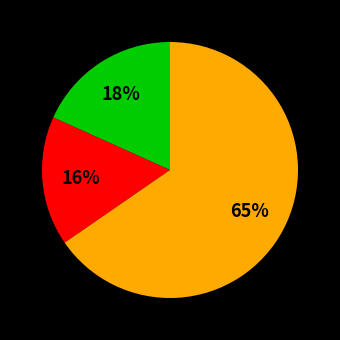

To the nearest percent, what is the average slice percentage?

33%